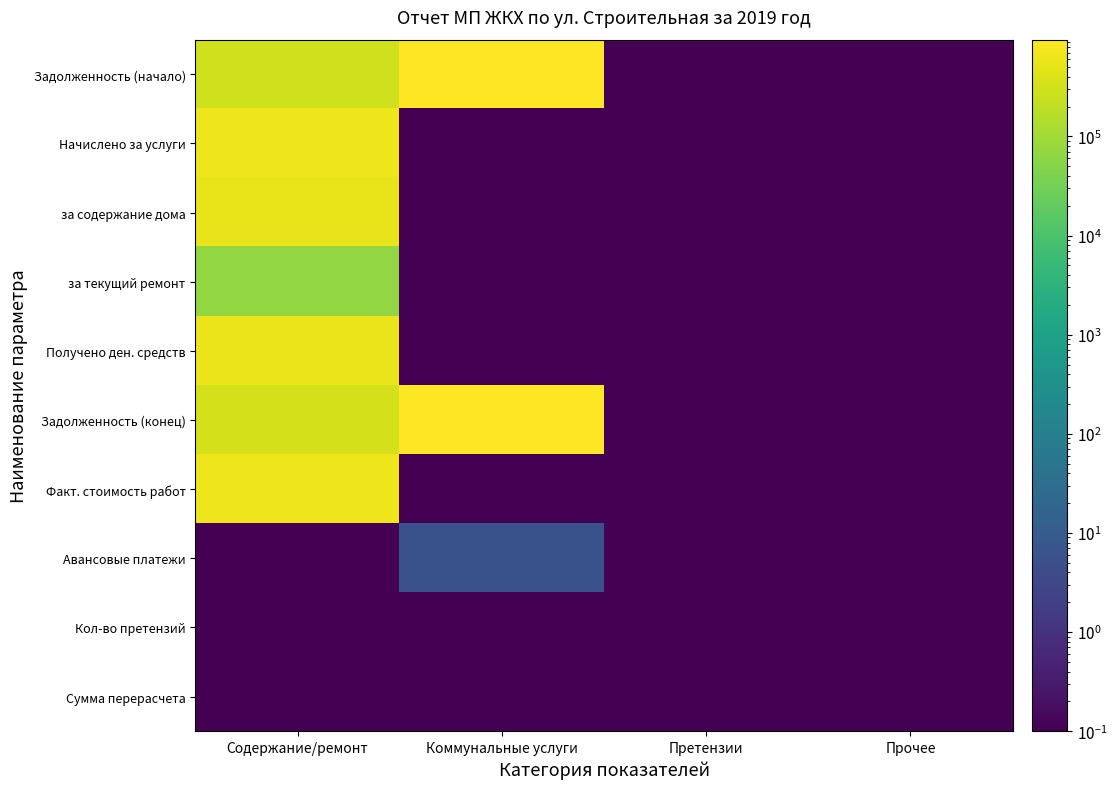

Reading left to right, what are all the values shown in this chart?

Задолженность (начало): Содержание/ремонт=303272.8	Коммунальные услуги=936096.4	Претензии=0.0	Прочее=0.0
Начислено за услуги: Содержание/ремонт=611208.2	Коммунальные услуги=0.0	Претензии=0.0	Прочее=0.0
за содержание дома: Содержание/ремонт=541495.7	Коммунальные услуги=0.0	Претензии=0.0	Прочее=0.0
за текущий ремонт: Содержание/ремонт=69712.5	Коммунальные услуги=0.0	Претензии=0.0	Прочее=0.0
Получено ден. средств: Содержание/ремонт=588261.1	Коммунальные услуги=0.0	Претензии=0.0	Прочее=0.0
Задолженность (конец): Содержание/ремонт=326219.9	Коммунальные услуги=945336.5	Претензии=0.0	Прочее=0.0
Факт. стоимость работ: Содержание/ремонт=618603.2	Коммунальные услуги=0.0	Претензии=0.0	Прочее=0.0
Авансовые платежи: Содержание/ремонт=0.0	Коммунальные услуги=5.7	Претензии=0.0	Прочее=0.0
Кол-во претензий: Содержание/ремонт=0.0	Коммунальные услуги=0.0	Претензии=0.0	Прочее=0.0
Сумма перерасчета: Содержание/ремонт=0.0	Коммунальные услуги=0.0	Претензии=0.0	Прочее=0.0